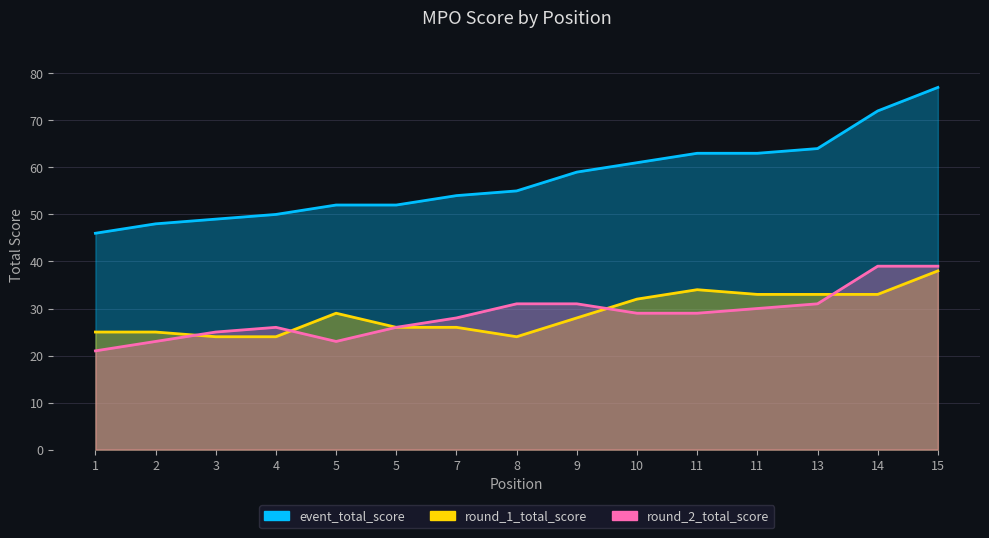

How many intersections are there between round_1_total_score and round_2_total_score?

4